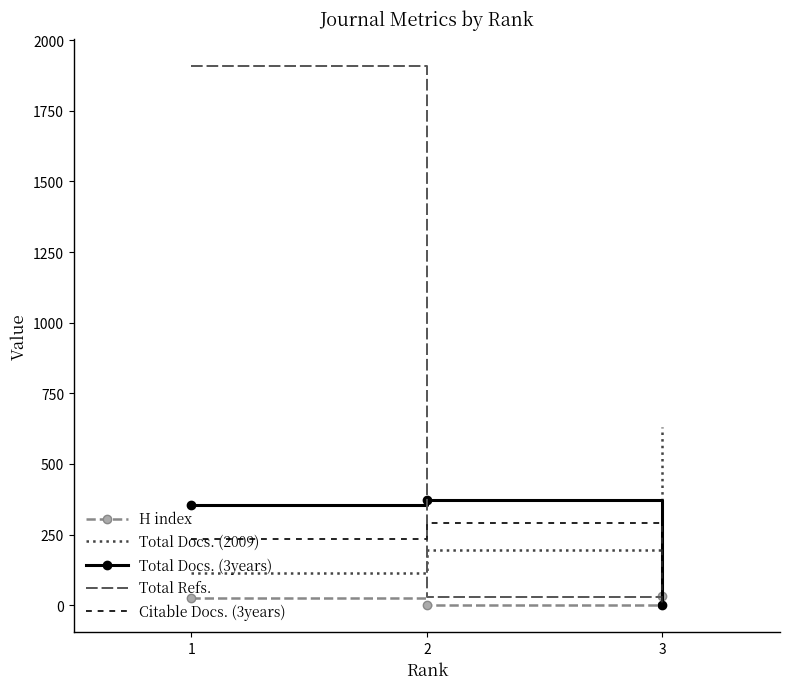

How many Citable Docs. (3years) values are between 0 and 292?

3